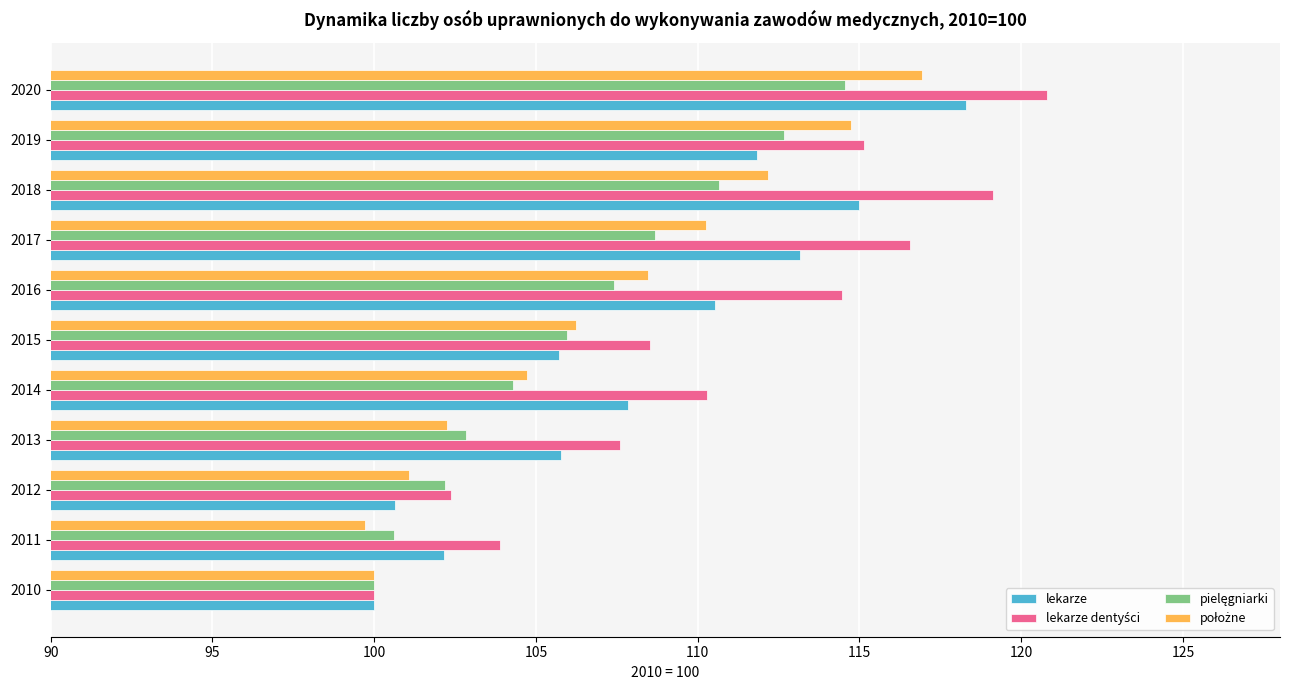

At which category is the sum across all series the highest?

2020